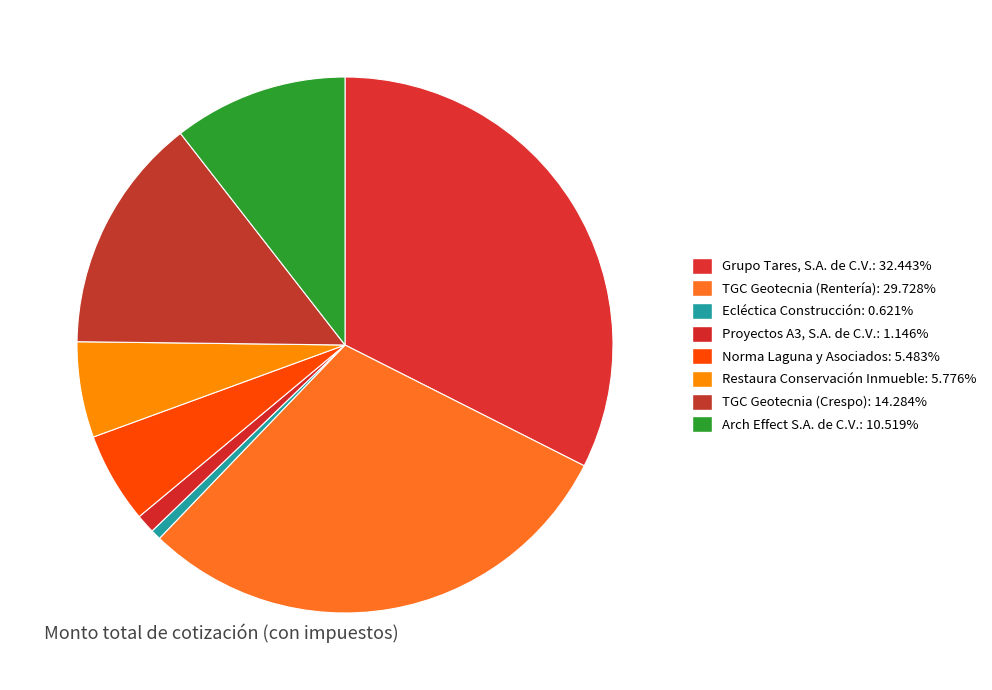

How many segments does this pie chart have?

8